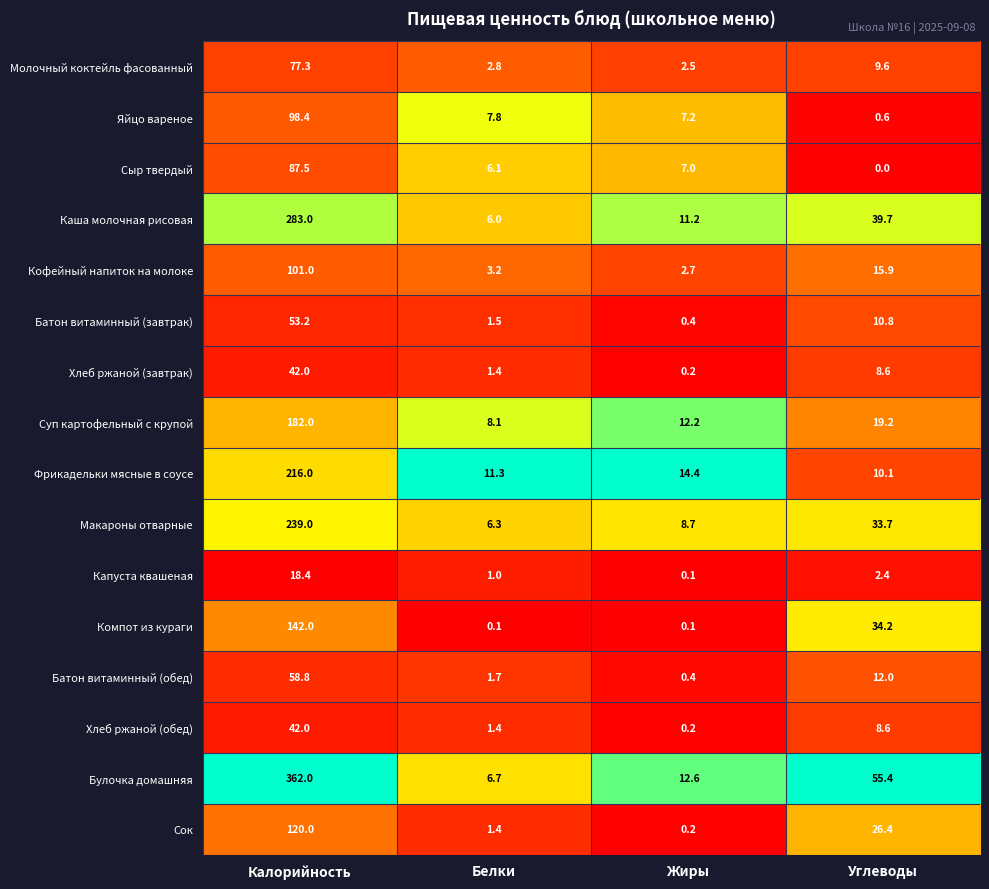

Which series has the largest range (max minus min)?

Булочка домашняя